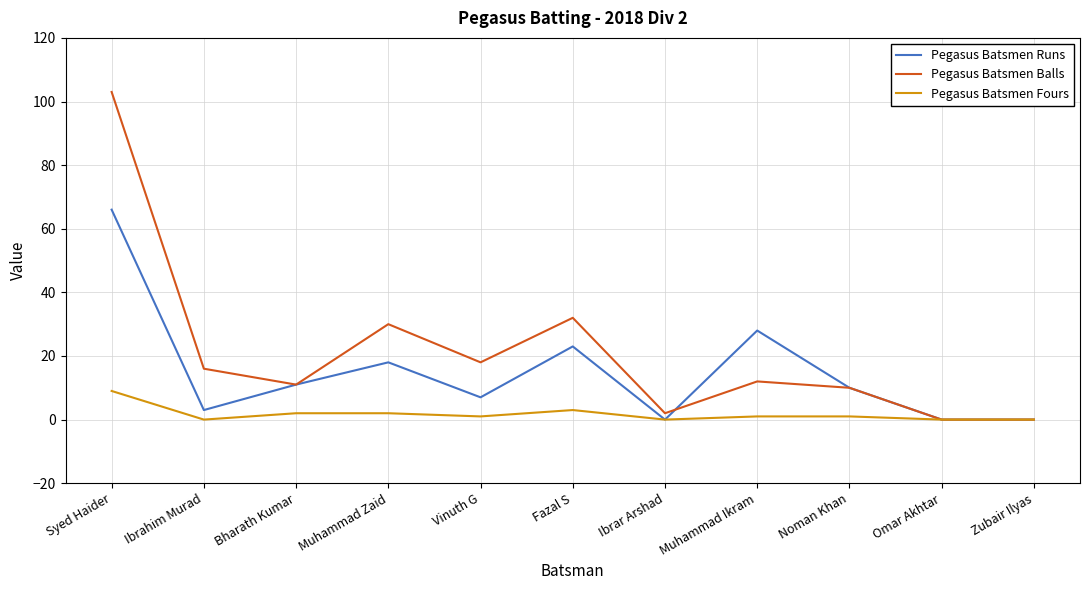

What value does the Pegasus Batsmen Fours series have at Noman Khan?

1